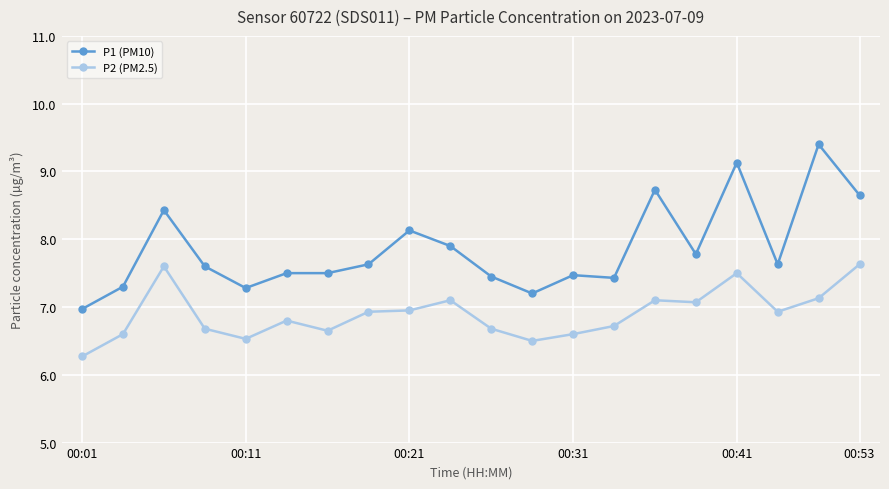

True or false: P1 (PM10) and P2 (PM2.5) intersect in this chart.

False